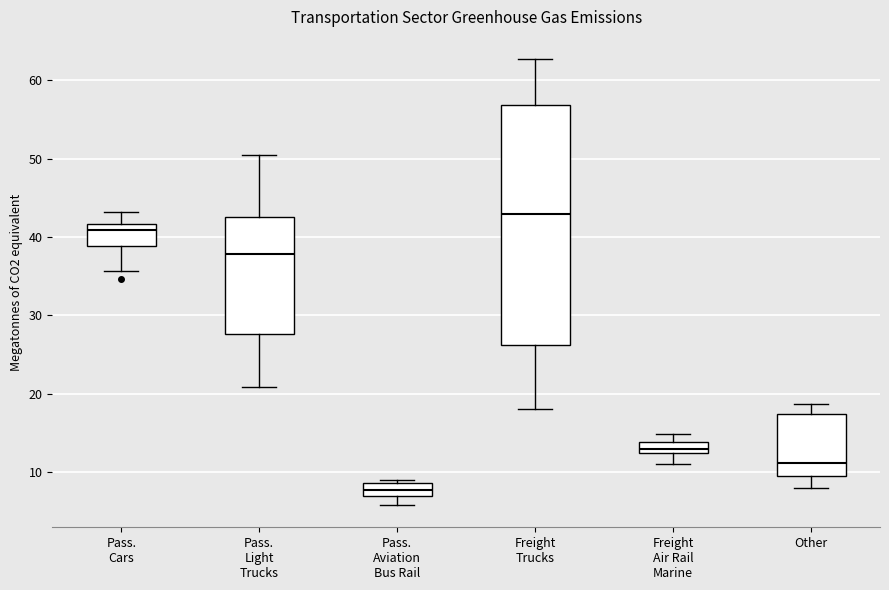

Which box's median line is the highest?

Freight Trucks